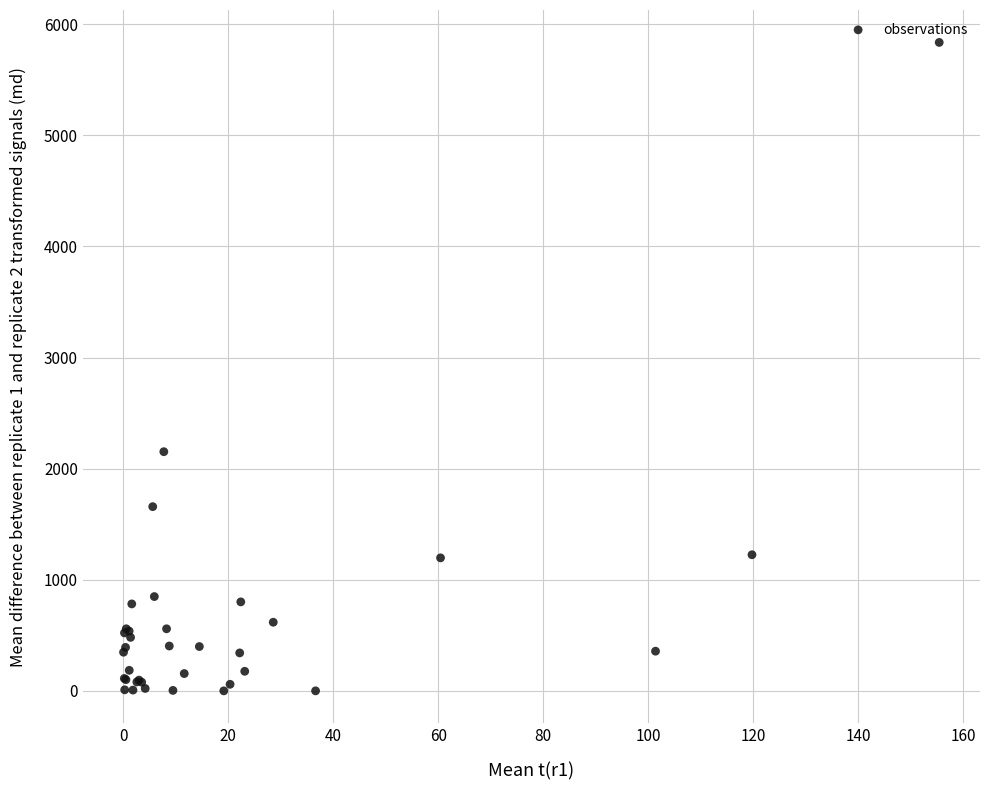

What Y value in the scatter plot is closest to 2918?

2152.8